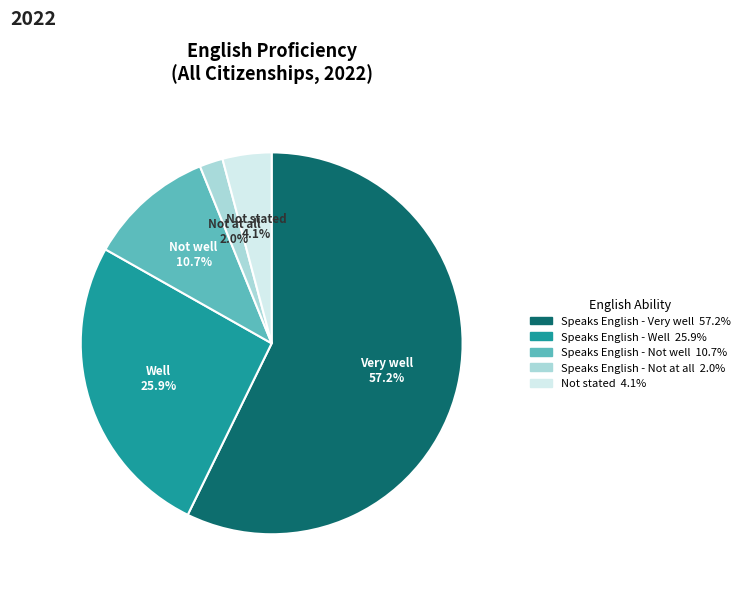

How many slices are in this pie chart?

5